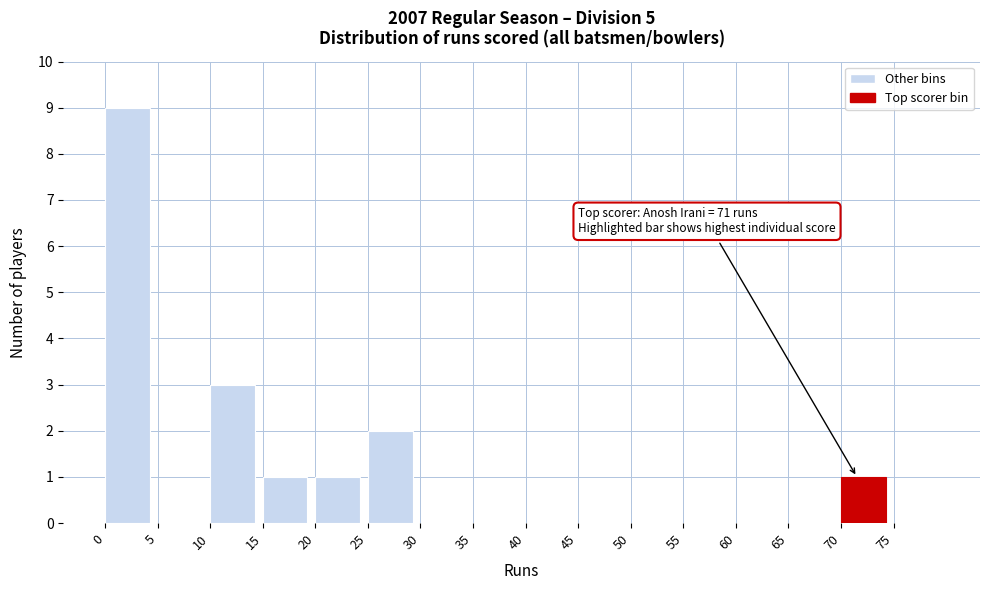

Which range on the x-axis has the tallest bar?

0 to 5